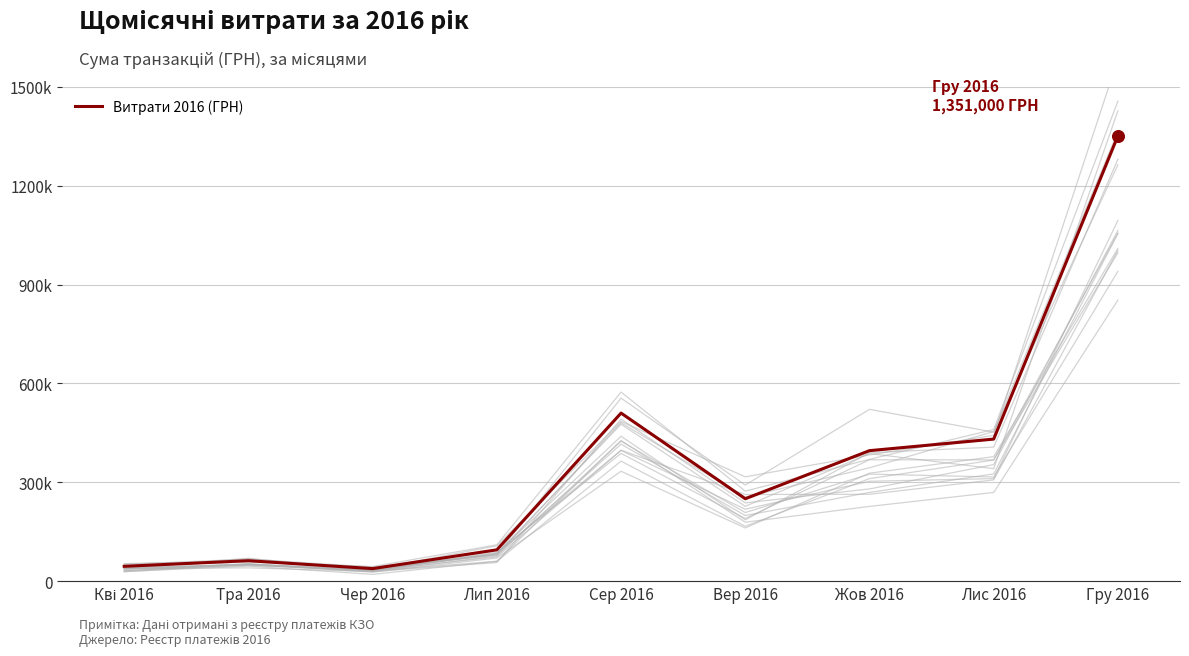

Between Сер 2016 and Чер 2016, which is larger?

Сер 2016